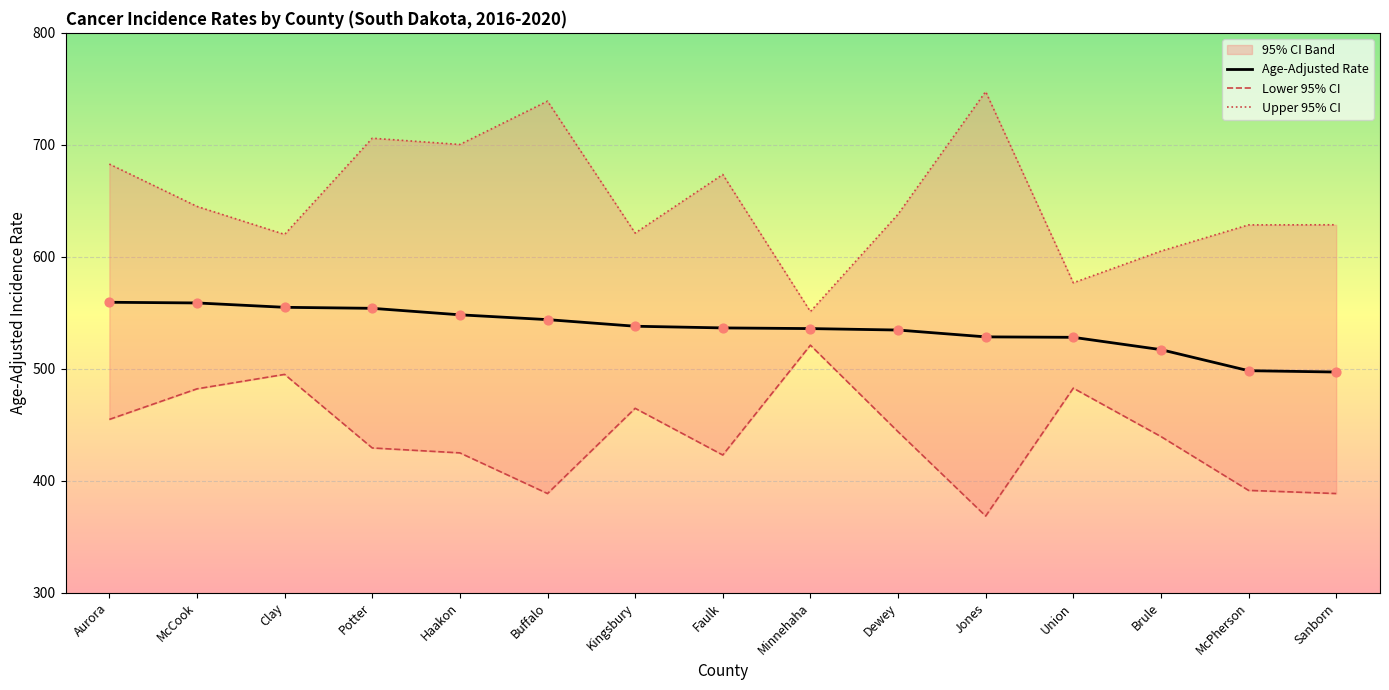

At how many categories does at least one series exceed 682?

5